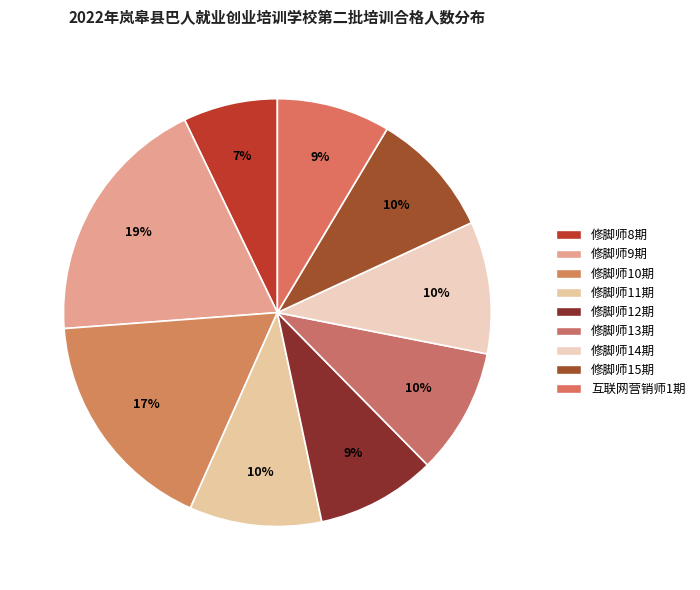

Is there any slice that represents more than half of the pie?

No